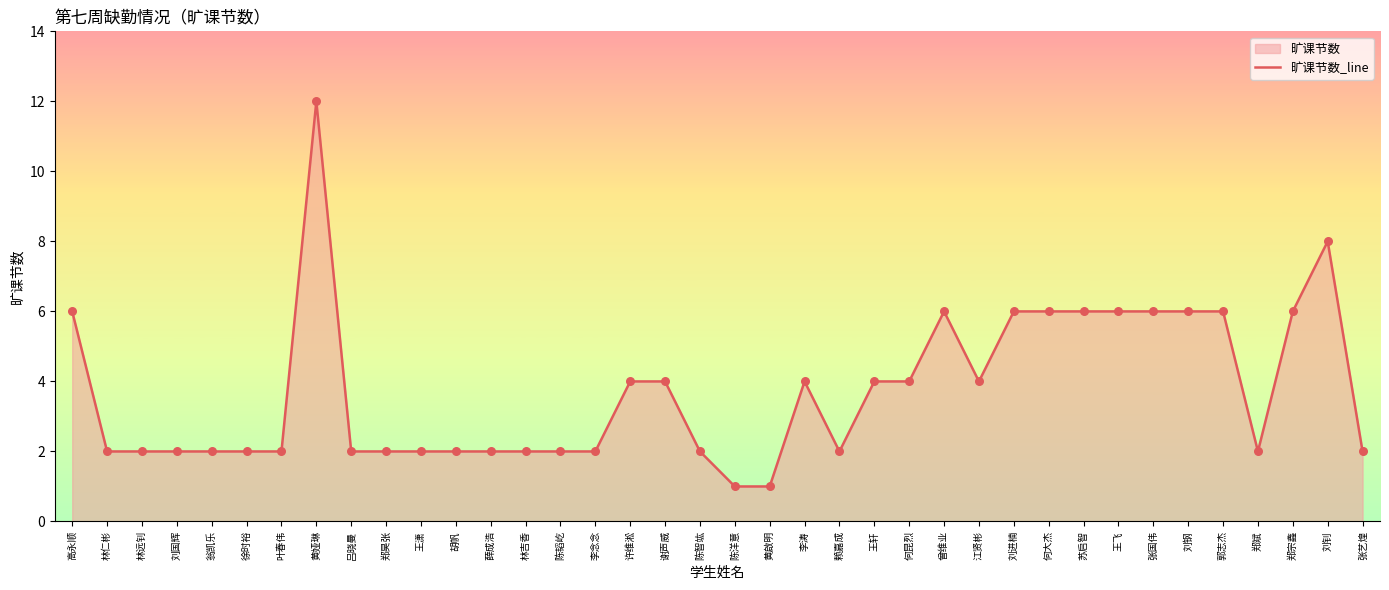

What is the ratio of the value at 张艺煌 to the value at 王轩?

0.5